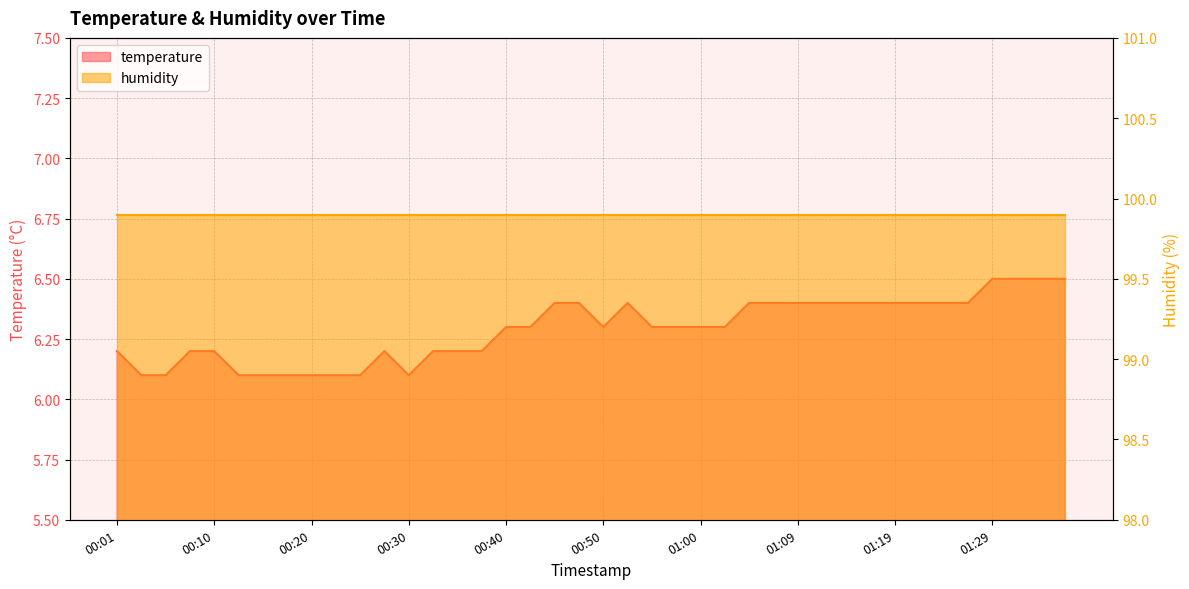

What is the difference between the values at 01:19 and 01:00?

0.1